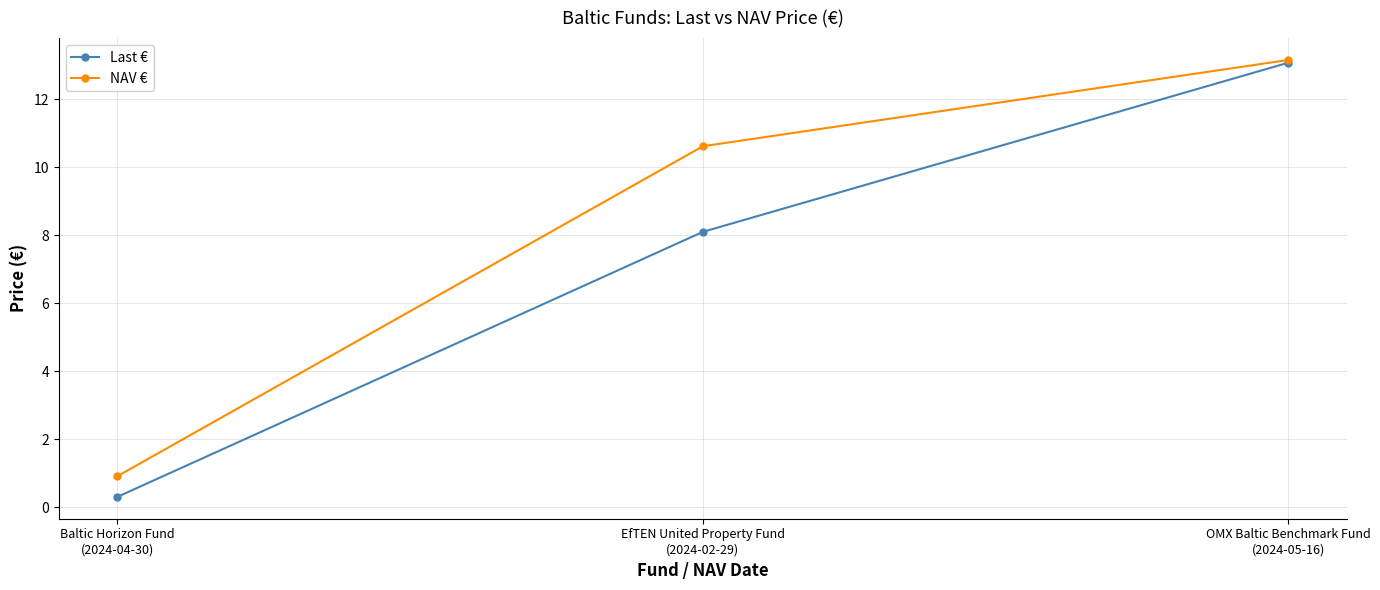

Which series has the widest spread of values?

Last €